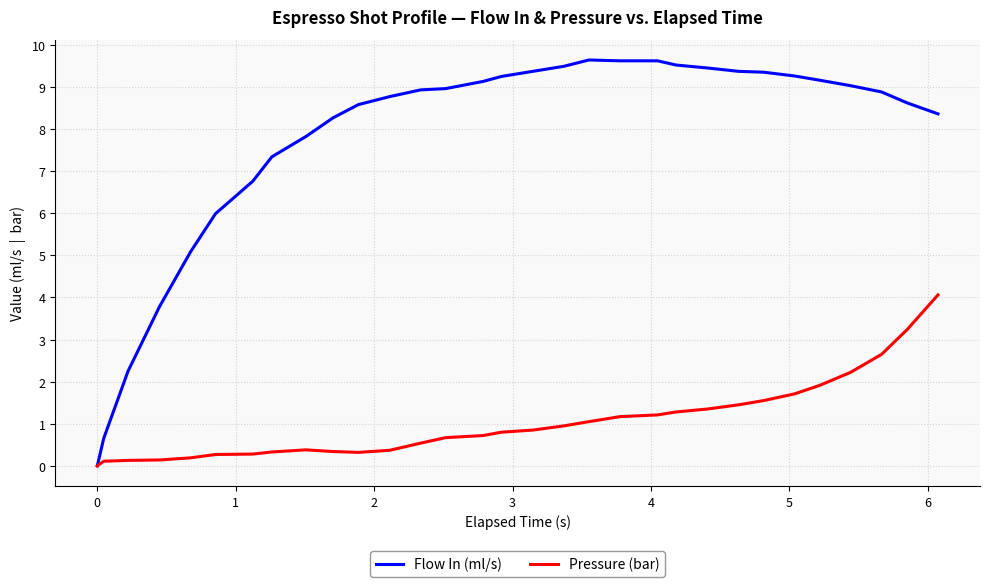

What is the greatest value displayed?

9.6